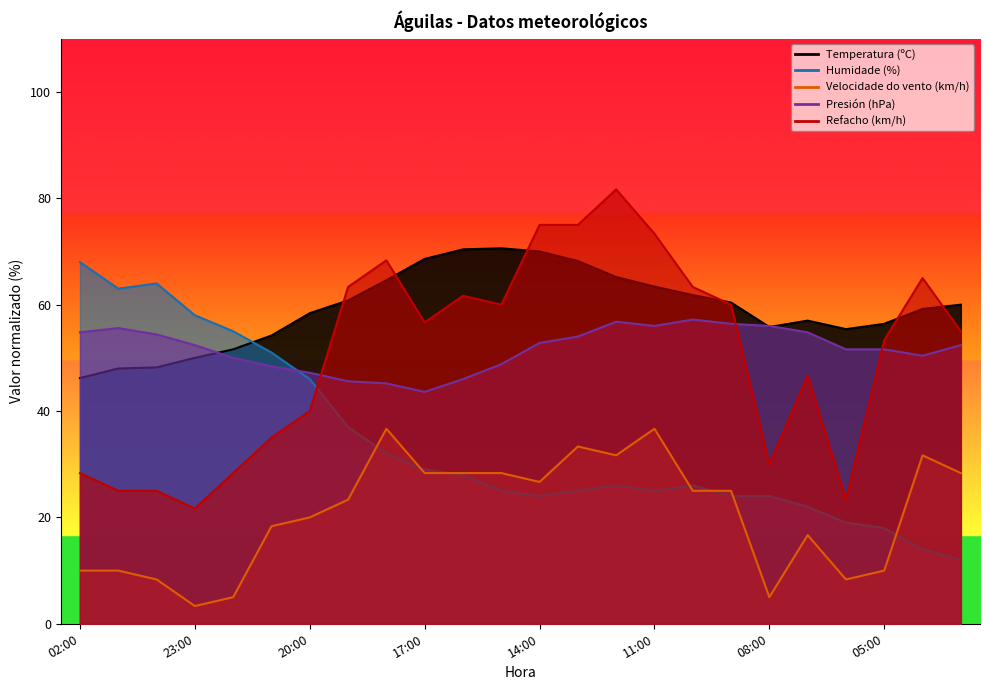

How many series are shown in this chart?

5